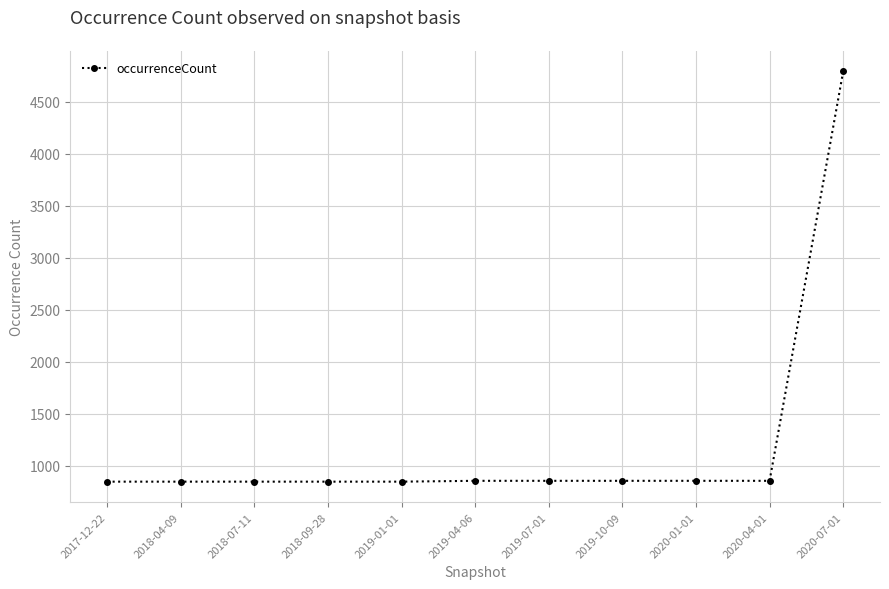

What is the change in value from 2017-12-22 to 2020-01-01?

+8